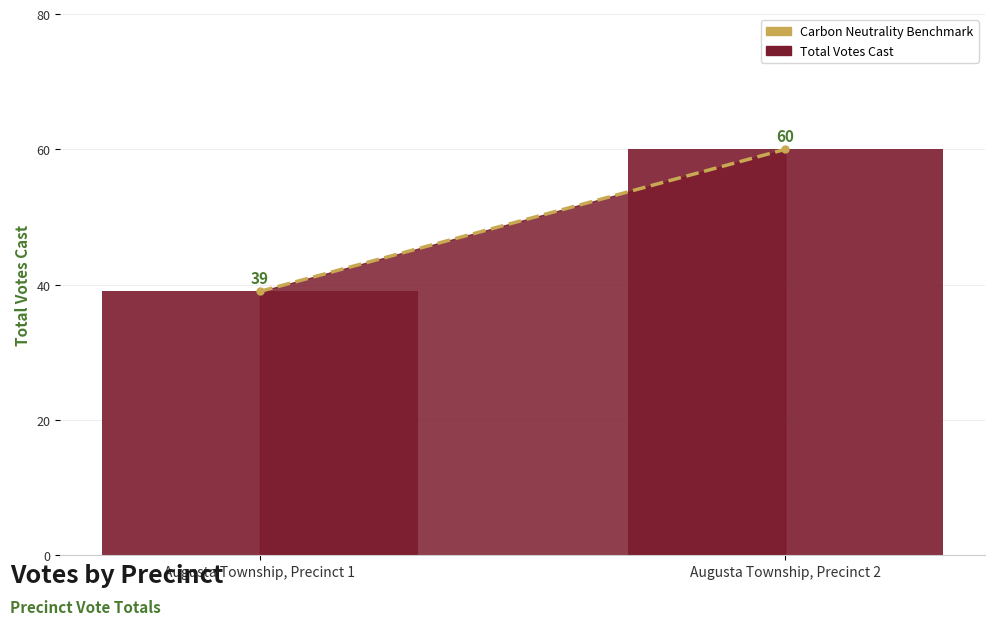

How many bars are there in total?

2